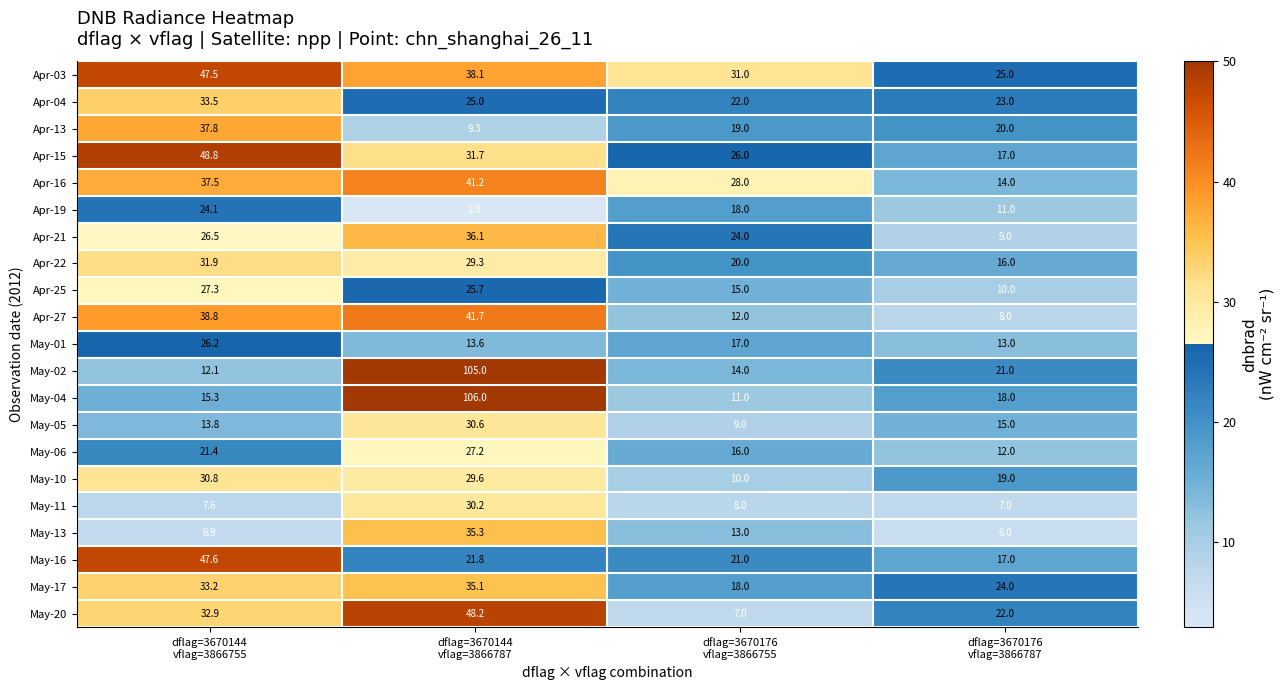

Which series has the widest spread of values?

May-04